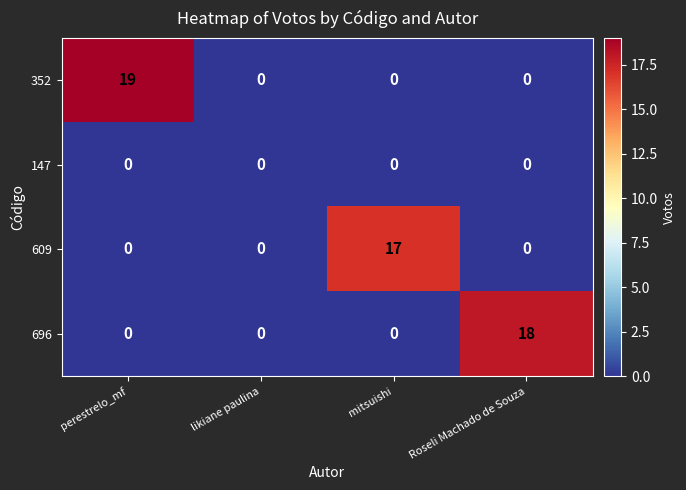

How many categories are shown in the chart?

4